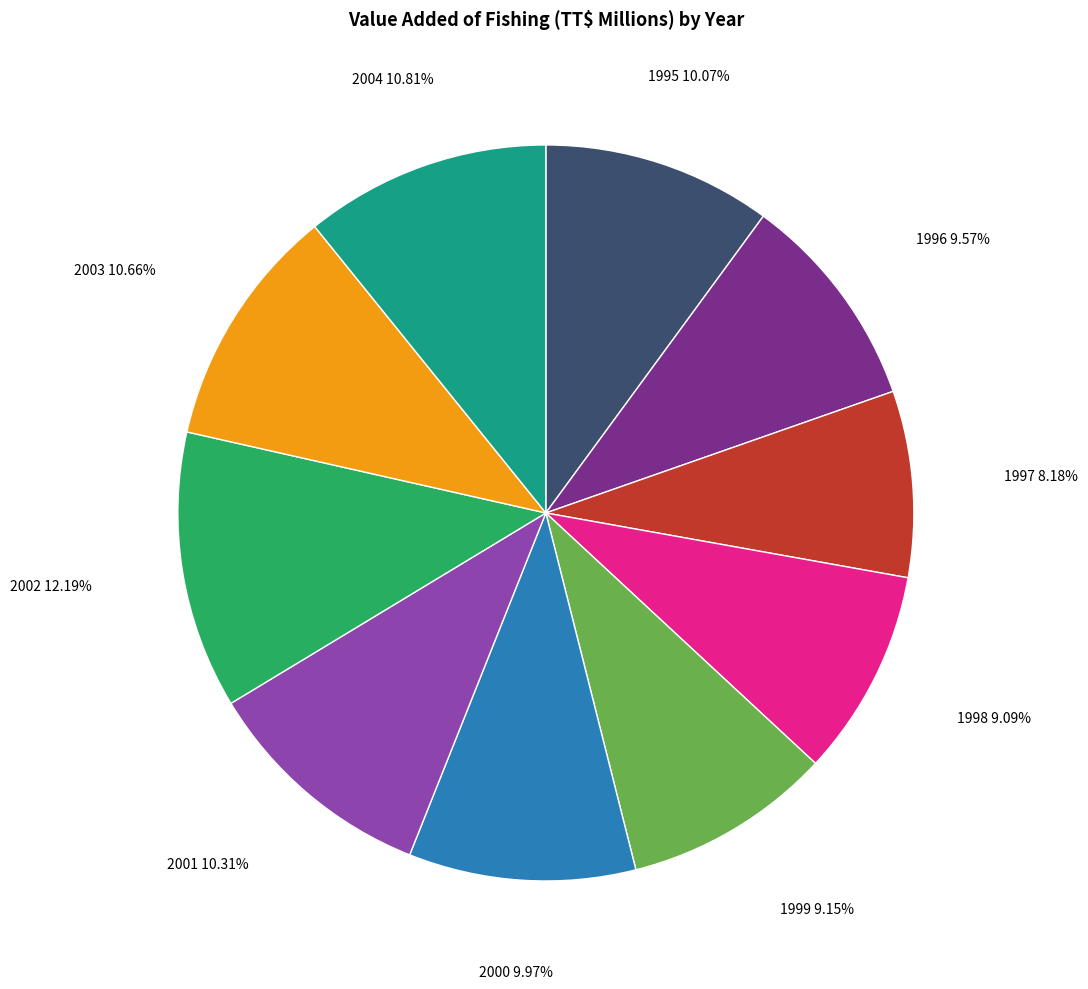

Does any single category account for the majority?

No